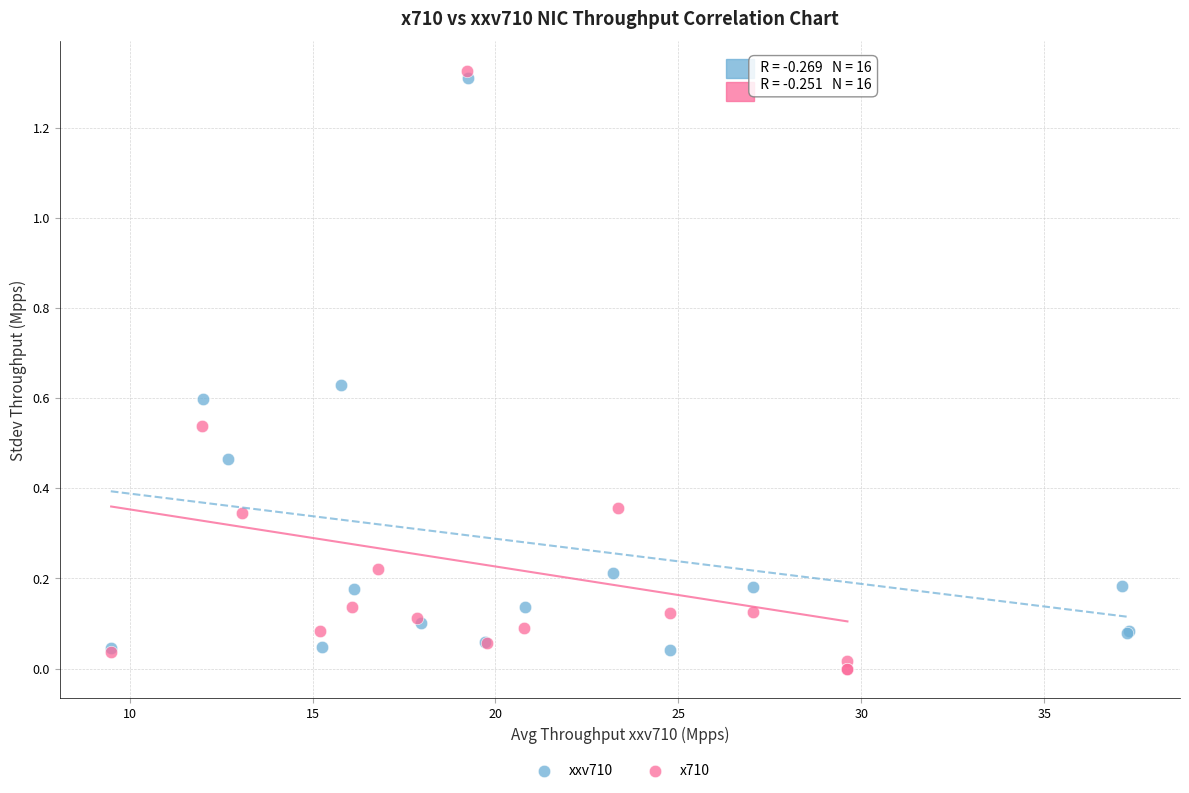

Which series has the largest Y range (max minus min)?

x710